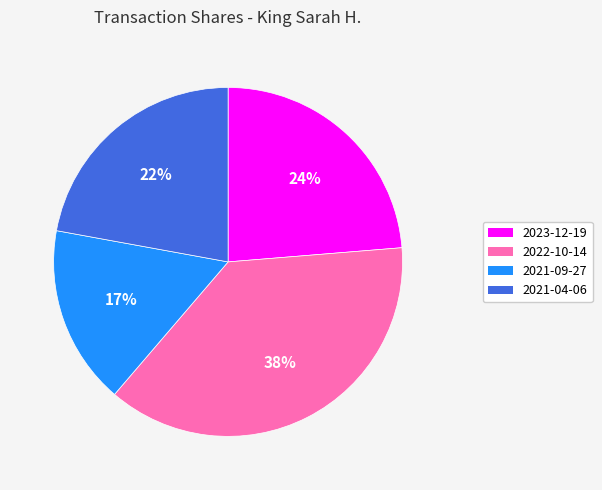

Between 2021-04-06 and 2021-09-27, which is larger?

2021-04-06